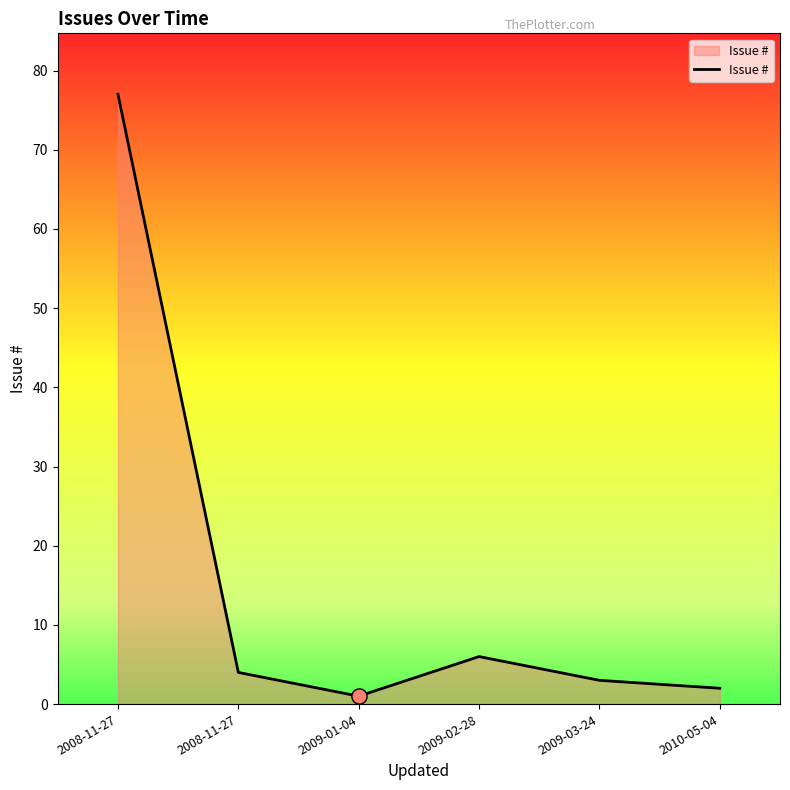

How many lines are shown in the chart?

1